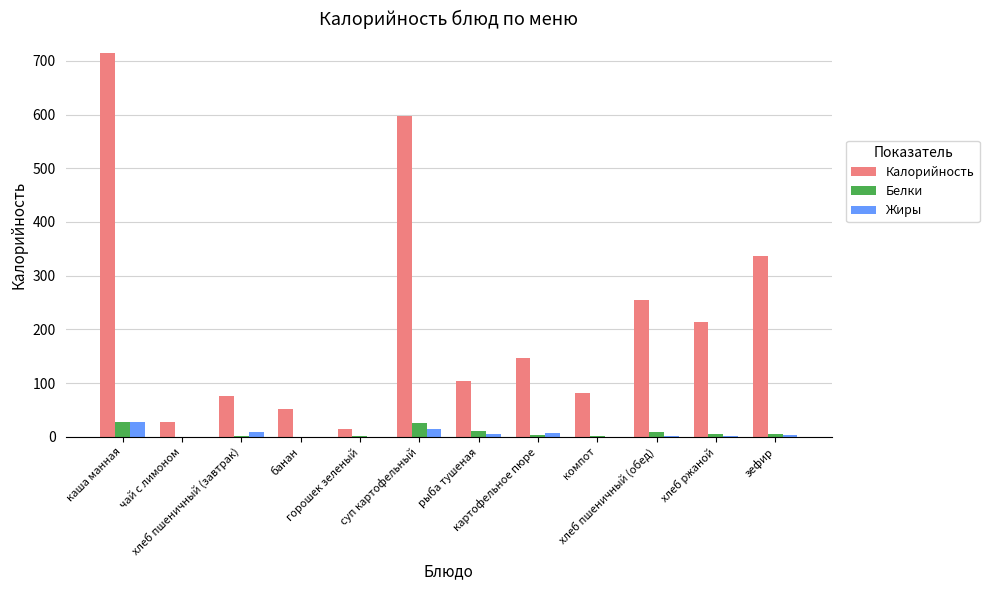

At which category is the sum across all series the highest?

каша манная